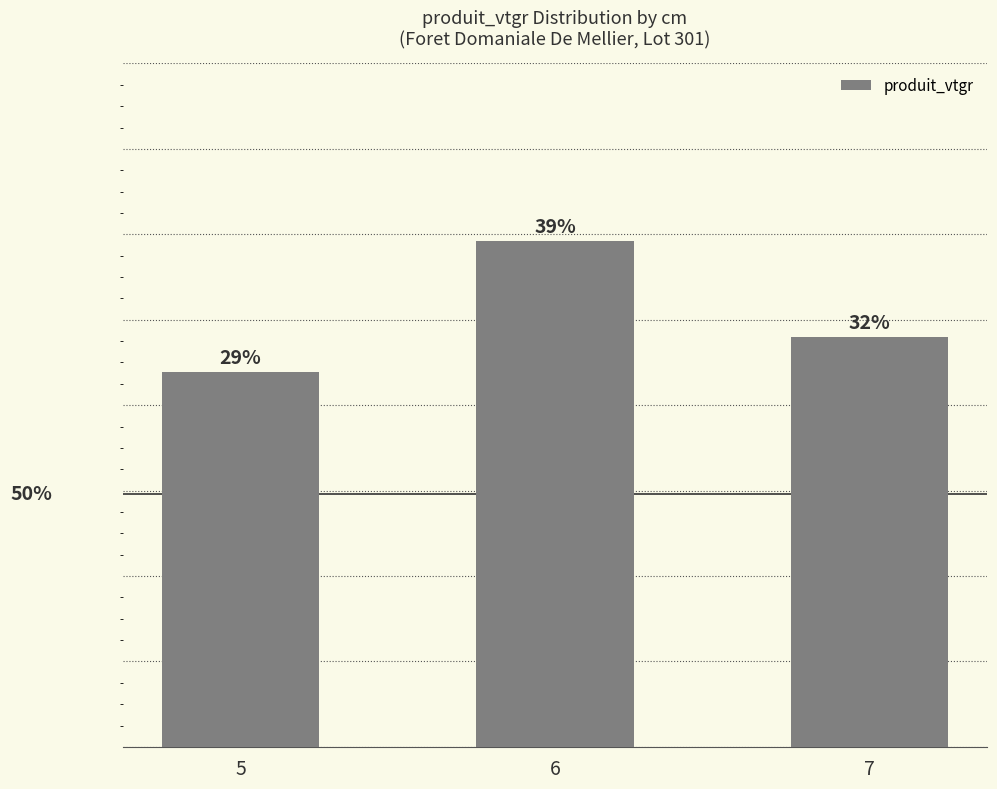

Does the chart contain any negative values?

No